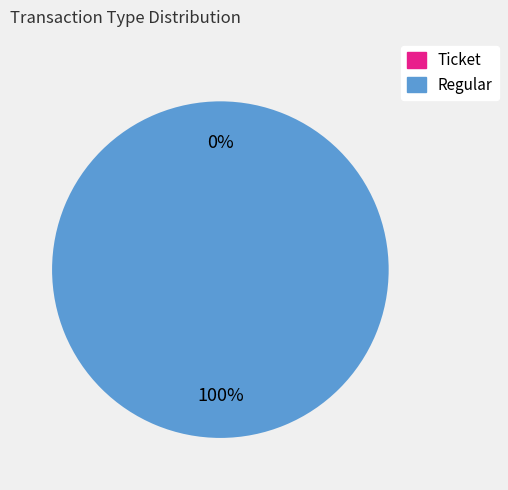

Rank the categories by value from highest to lowest.

Regular, Ticket